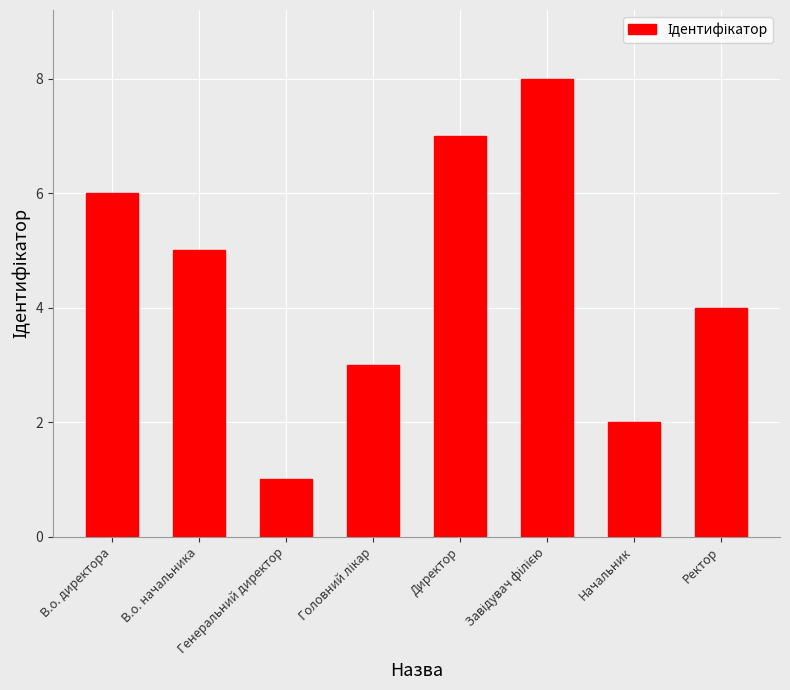

Which label corresponds to the smallest value in the chart?

Генеральний директор